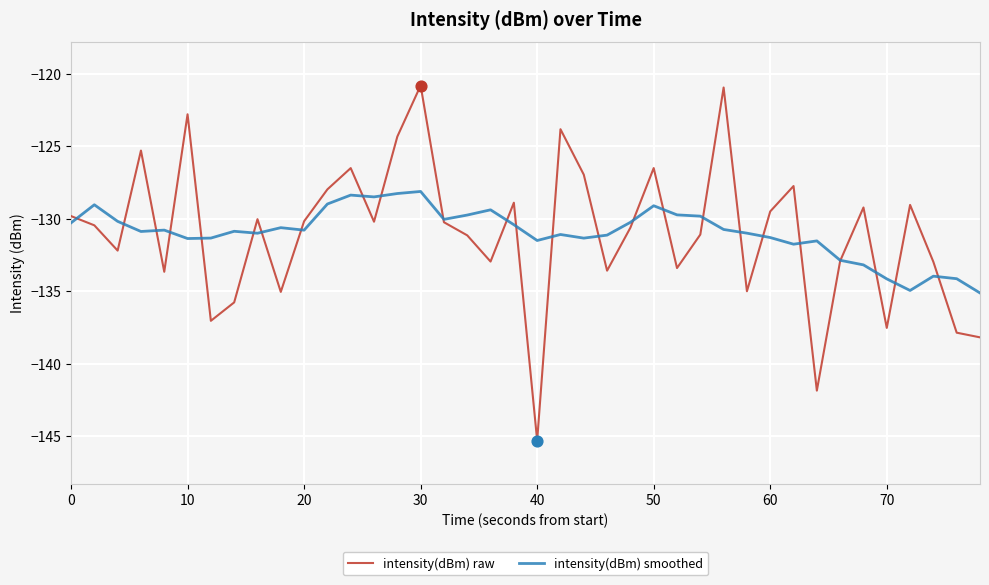

Which series has the largest range (max minus min)?

intensity(dBm) raw